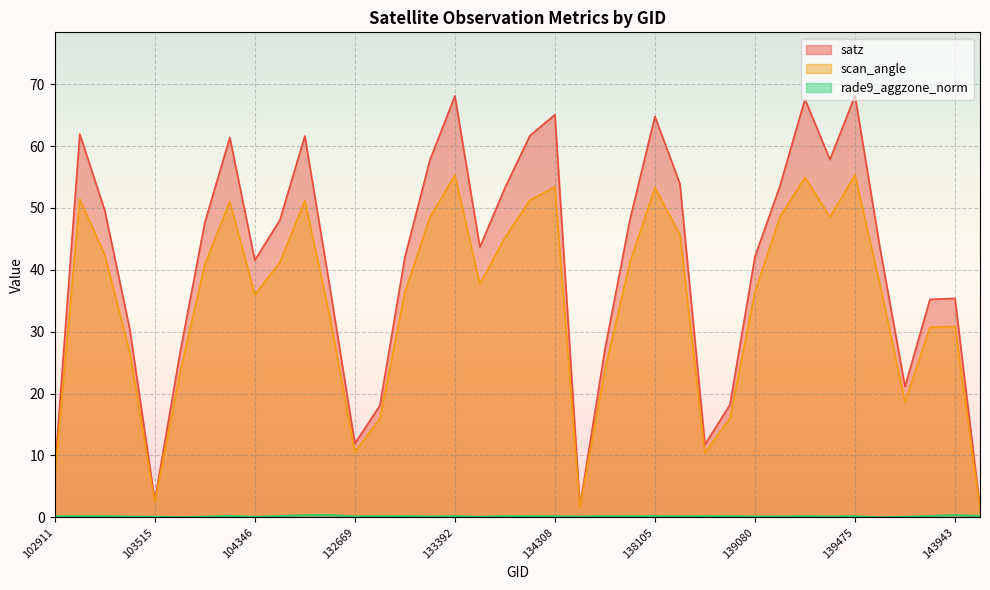

Reading right to left, what are all the values shown in this chart?

satz: 1.5	35.4	35.2	21.1	43.5	68.2	57.8	67.6	53.5	42.1	18.2	11.8	53.9	64.8	48.1	27.1	1.8	65.1	61.7	53.2	43.7	68.1	57.7	42.0	18.1	11.9	37.2	61.6	48.0	41.5	61.4	47.6	26.4	2.7	30.4	49.6	61.9	7.4
scan_angle: 1.3	30.9	30.7	18.6	37.6	55.3	48.5	55.0	48.5	36.5	16.0	10.4	45.7	53.3	41.2	23.8	1.6	53.4	51.2	45.2	37.7	55.3	48.5	36.4	15.9	10.6	32.4	51.2	41.2	36.0	51.0	40.9	23.2	2.4	26.6	42.4	51.4	6.6
rade9_aggzone_norm: 0.2	0.4	0.2	0.1	0.0	0.2	0.2	0.2	0.2	0.2	0.2	0.2	0.2	0.2	0.2	0.2	0.2	0.2	0.2	0.2	0.1	0.2	0.2	0.2	0.2	0.2	0.4	0.4	0.2	0.1	0.3	0.1	0.0	0.1	0.1	0.2	0.2	0.2